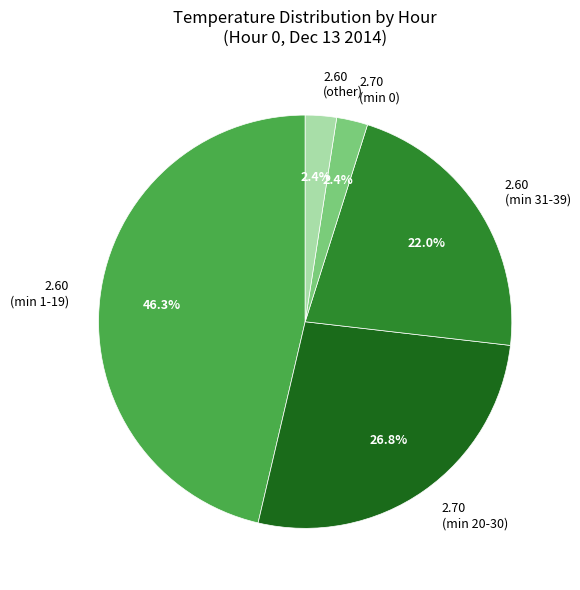

How many slices are in this pie chart?

5